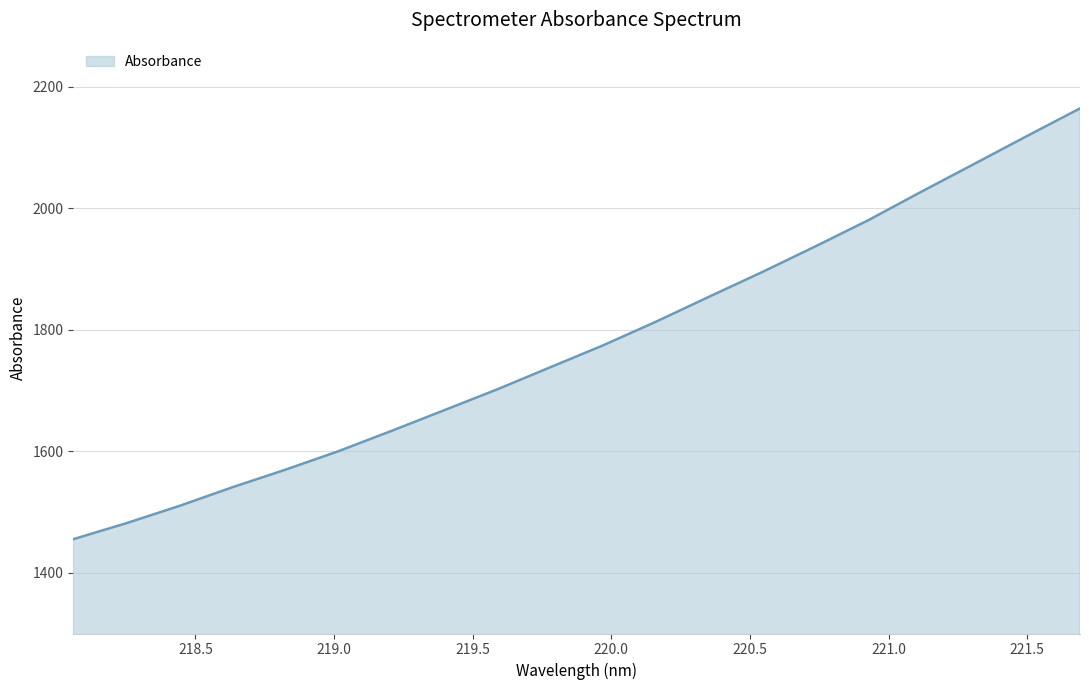

What is the smallest value displayed?

1455.2